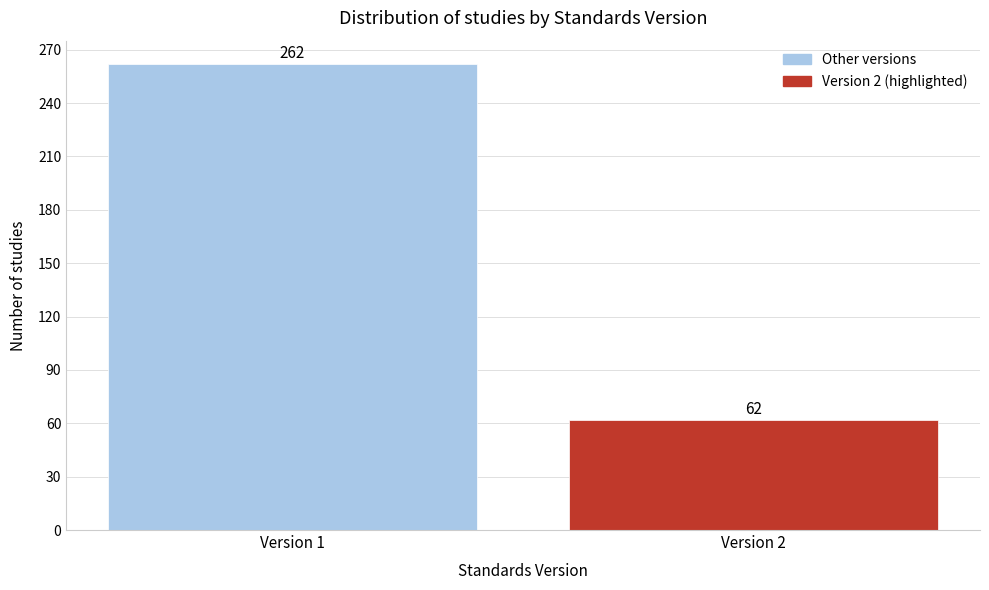

Reading right to left, transcribe all the data shown in this chart.

Version 2=62	Version 1=262